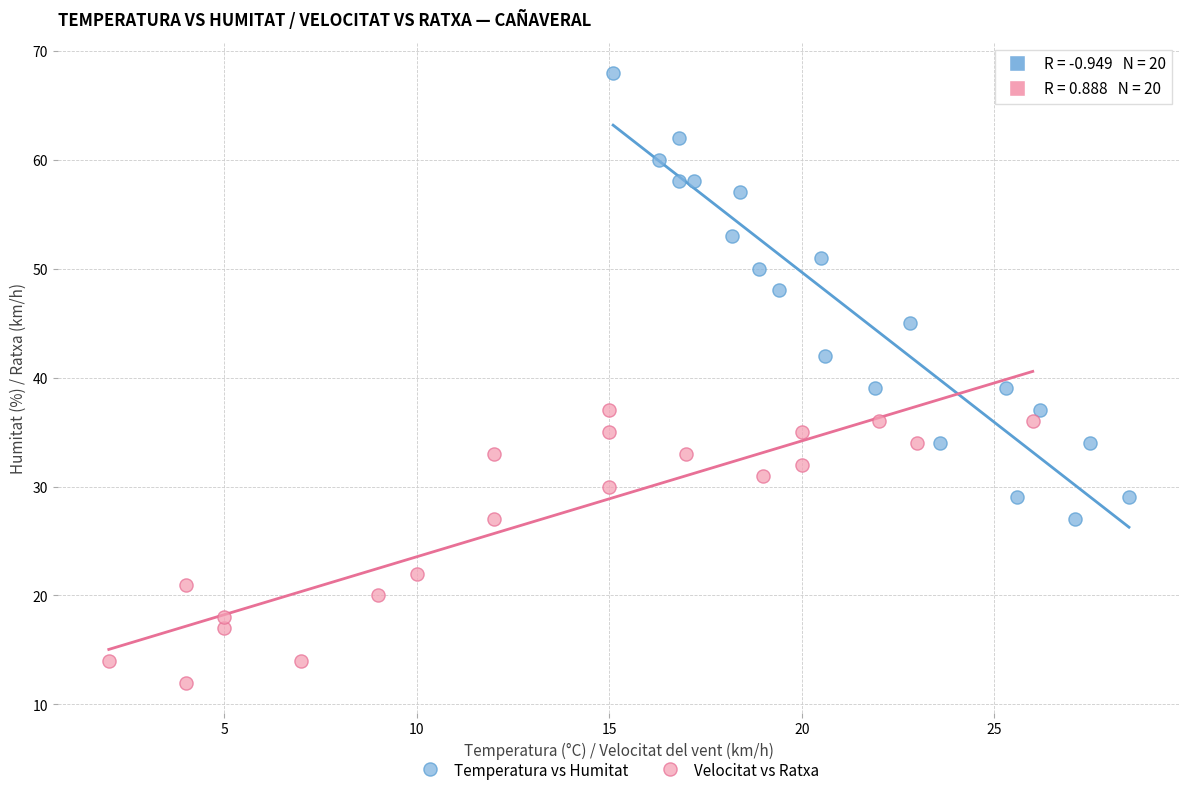

Which series contains the lowest Y value?

Velocitat vs Ratxa